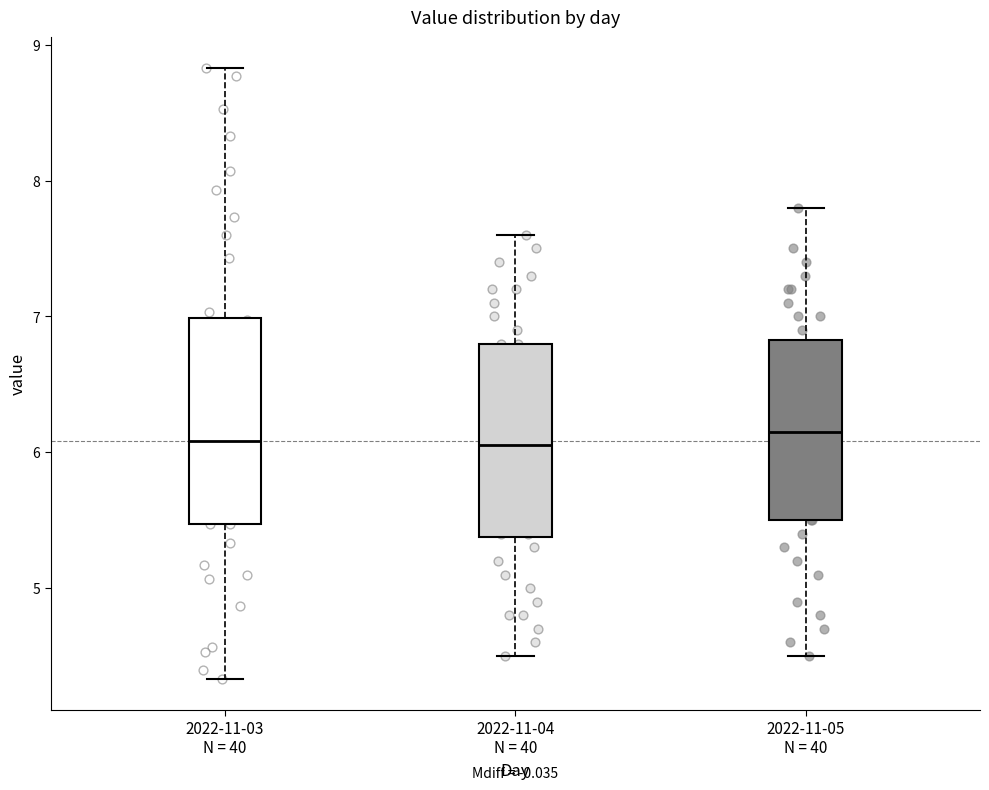

Where does the median line of the box for 2022-11-03 N = 40 sit on the y-axis? The values are not printed on the chart, so give them approximately, as read against the axis.

6.1